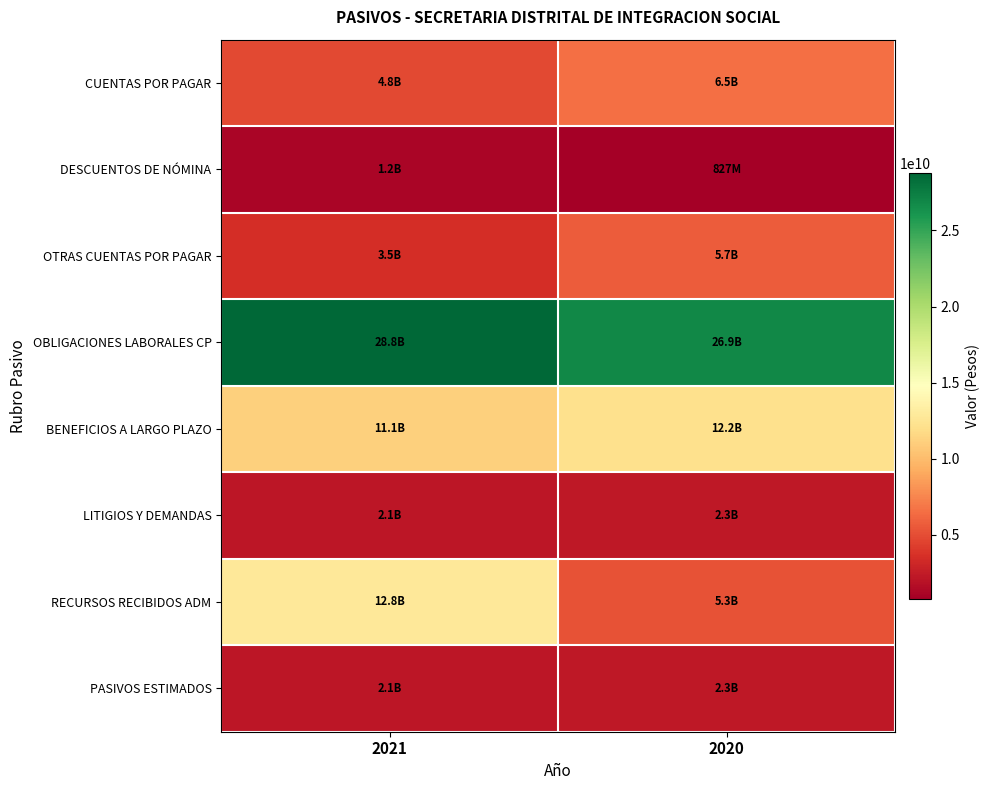

What is the difference between the highest and lowest values at 2021?

27553249739